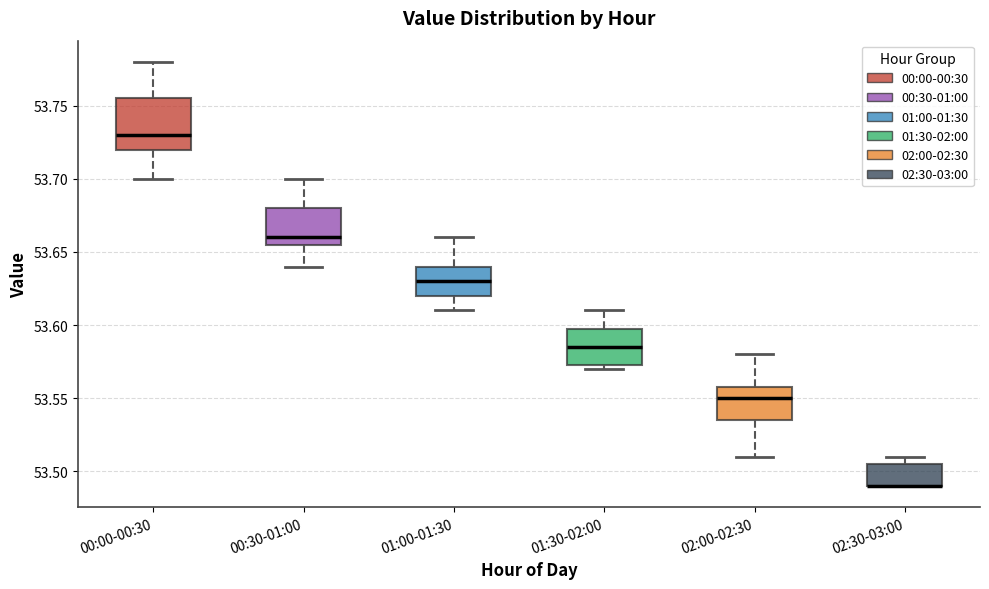

Comparing the boxes themselves (not the whiskers), which one is the tallest?

00:00-00:30